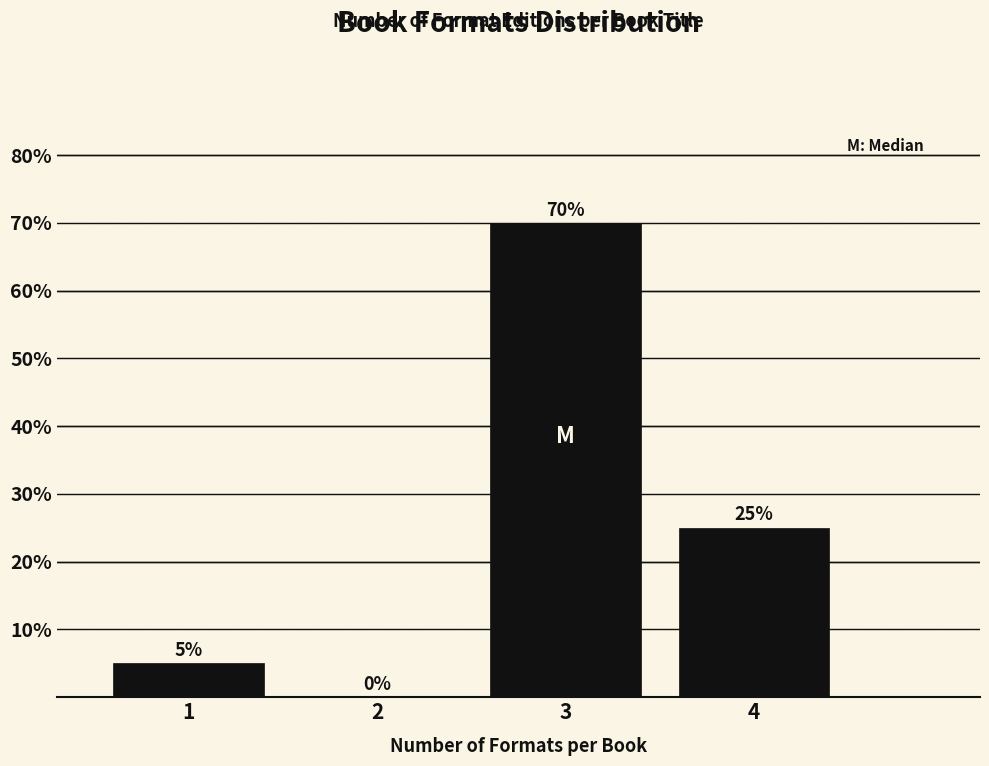

Reading left to right, what are all the values shown in this chart?

1=5	2=0	3=70	4=25